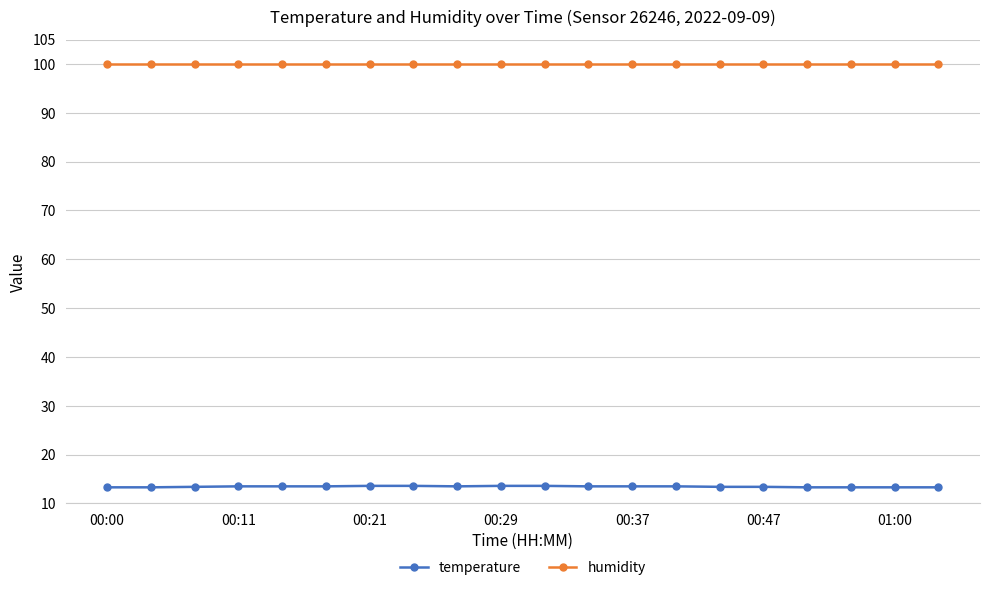

What is the difference between the maximum and minimum values in the temperature series?

0.3